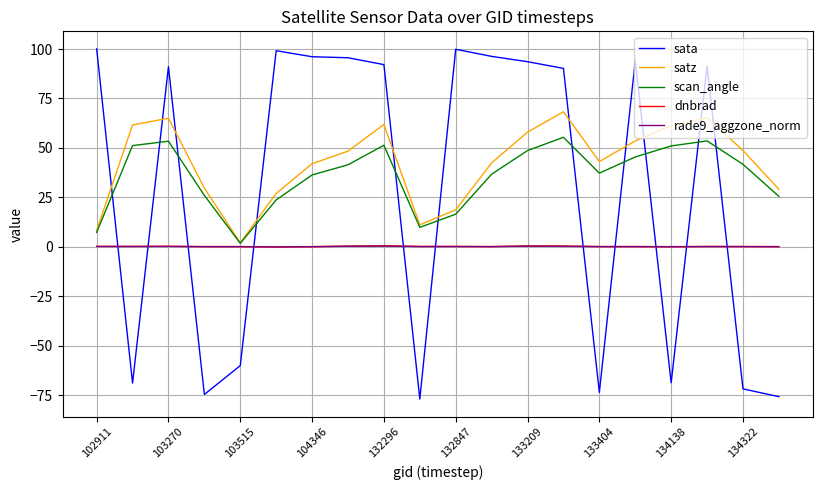

What is the smallest value displayed?

-76.9